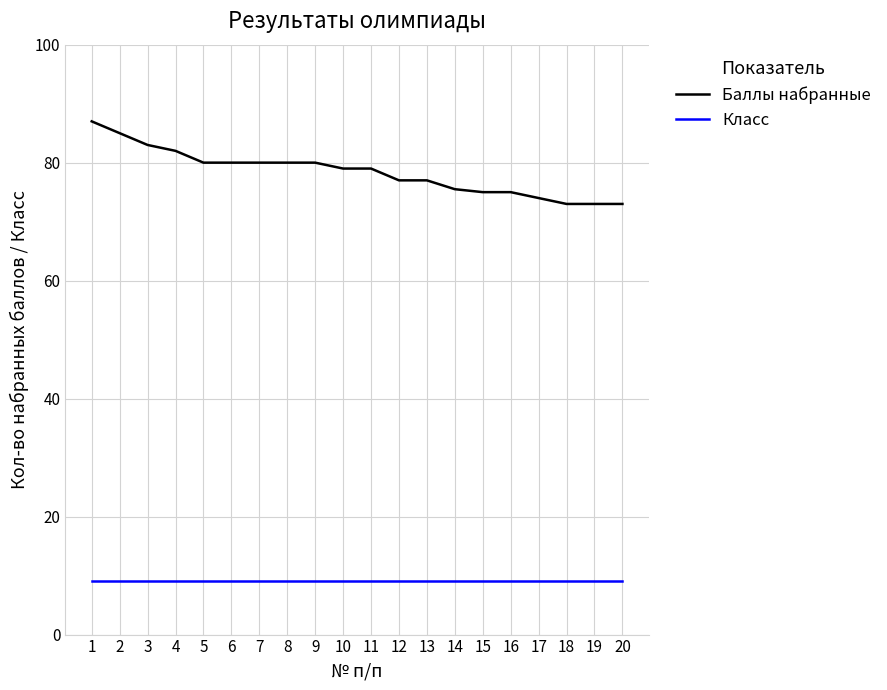

What is the total value across all series at 8?

89.0